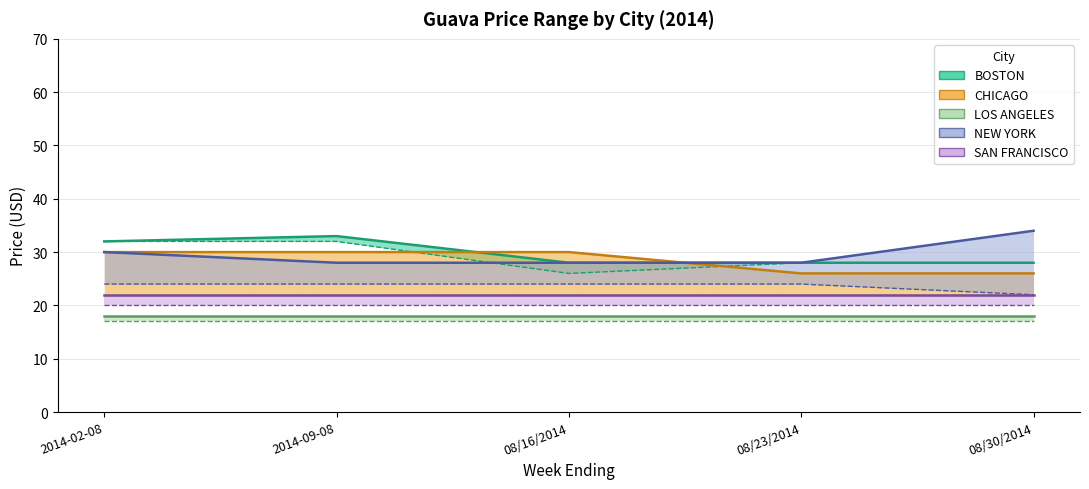

Reading right to left, list all the values displayed in this chart.

BOSTON High Price: 28	28	28	33	32
BOSTON Low Price: 28	28	26	32	32
CHICAGO High Price: 26	26	30	30	30
NEW YORK High Price: 34	28	28	28	30
NEW YORK Low Price: 22	24	24	24	24